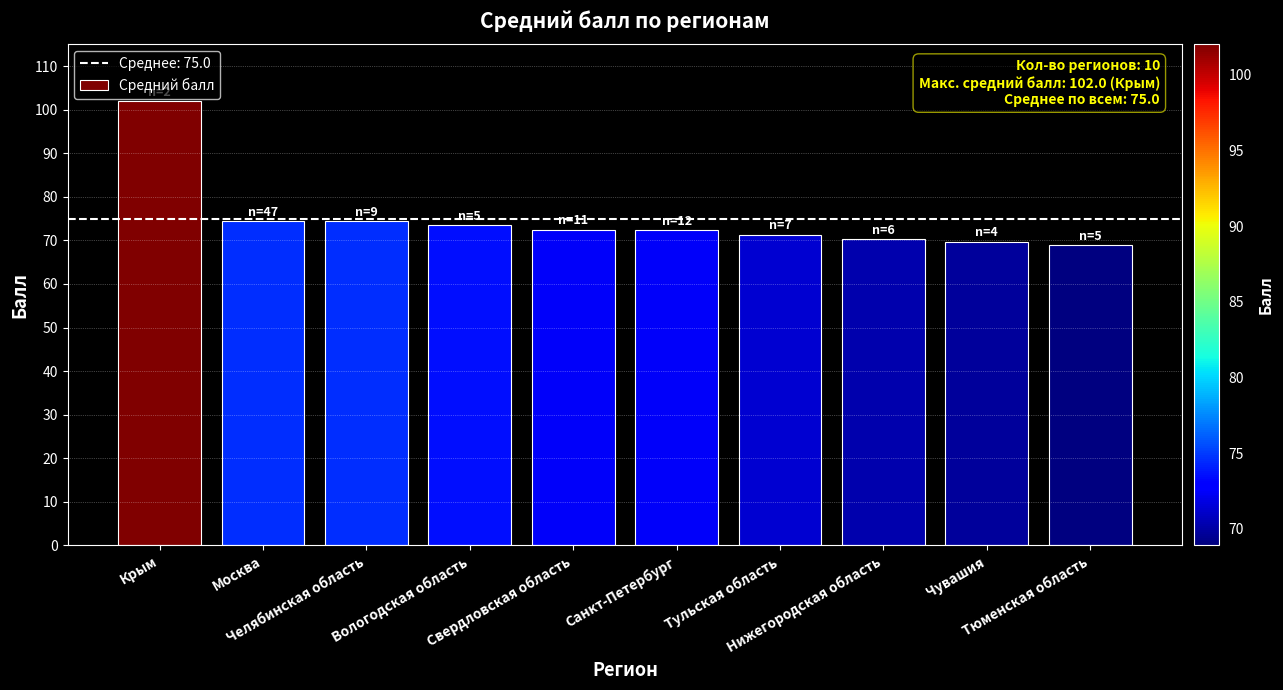

What is the maximum value shown in the chart?

102.0